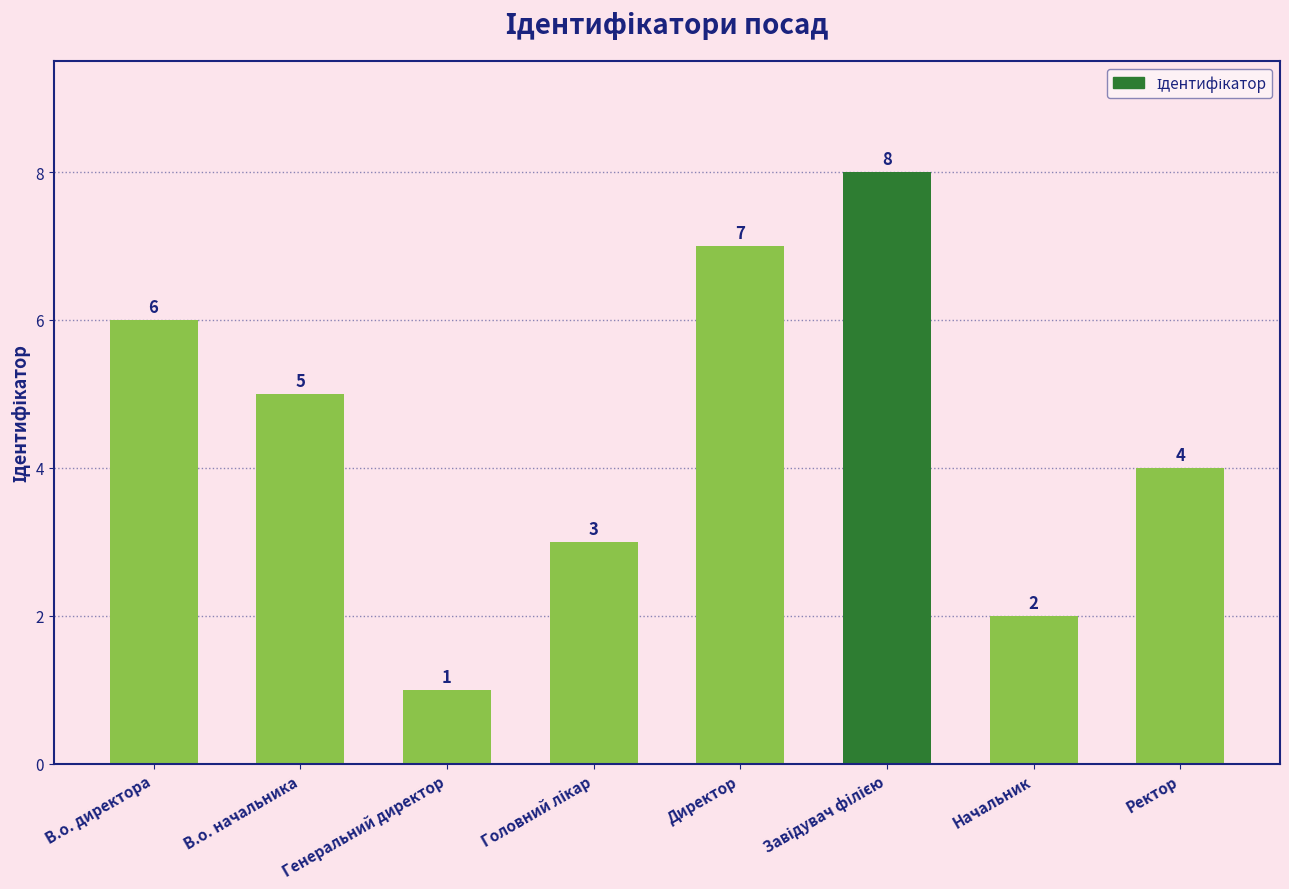

What is the difference between the maximum and second lowest values?

6